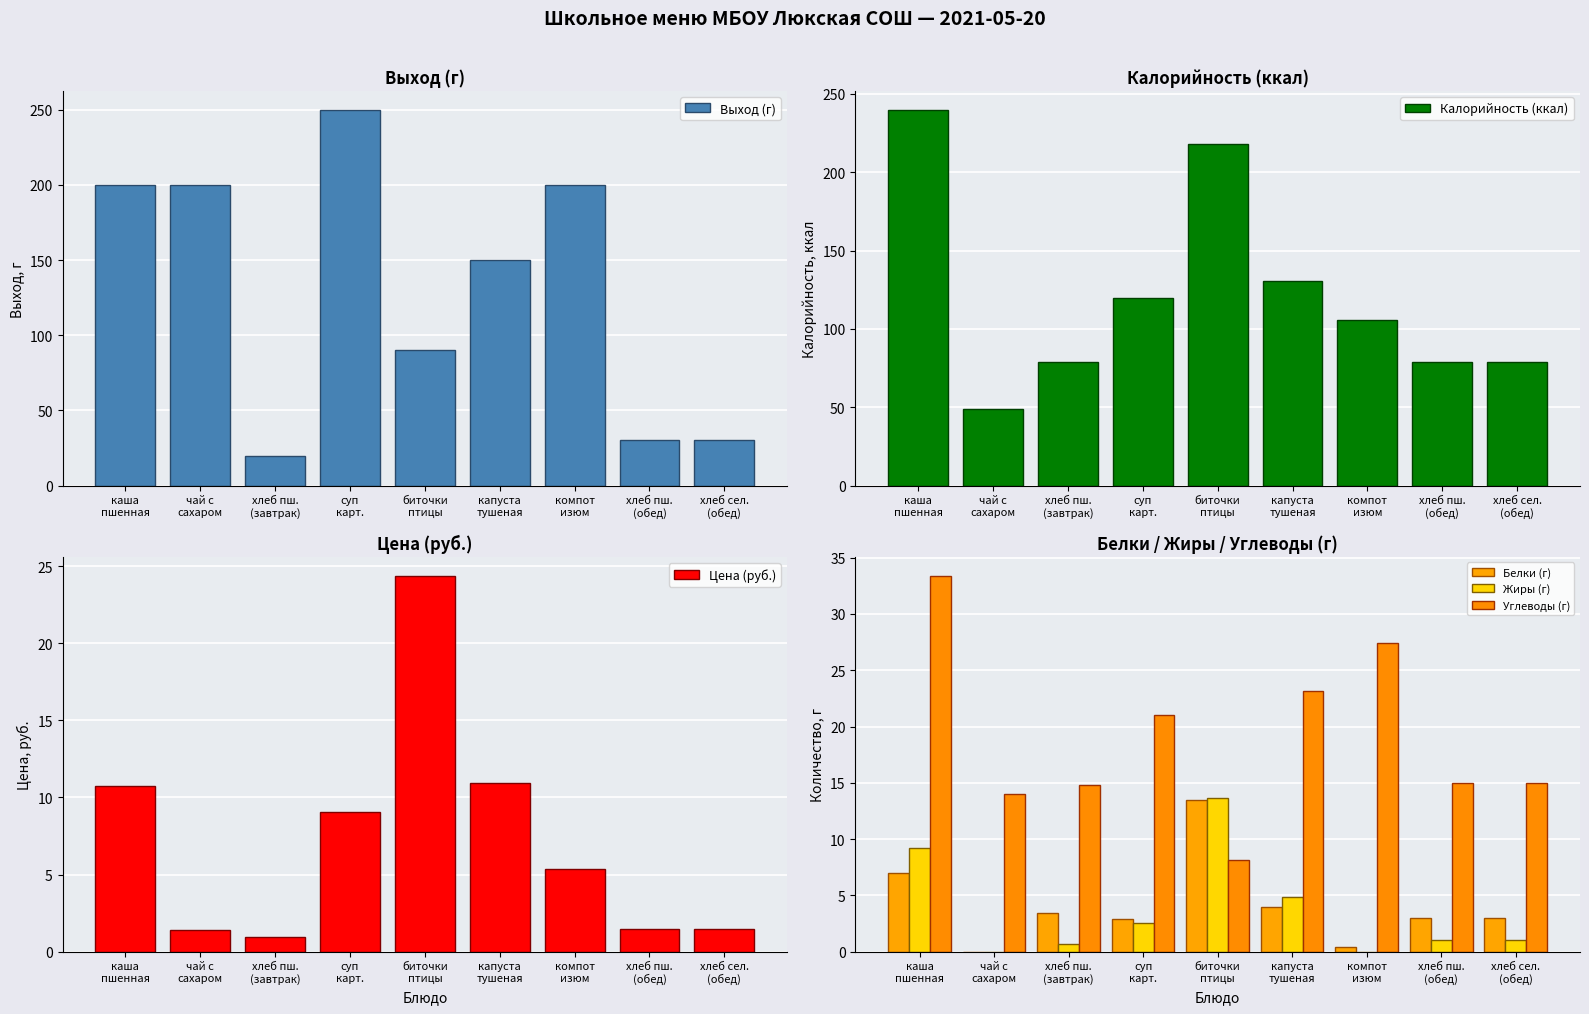

What is the minimum value for Углеводы (г)?

8.1